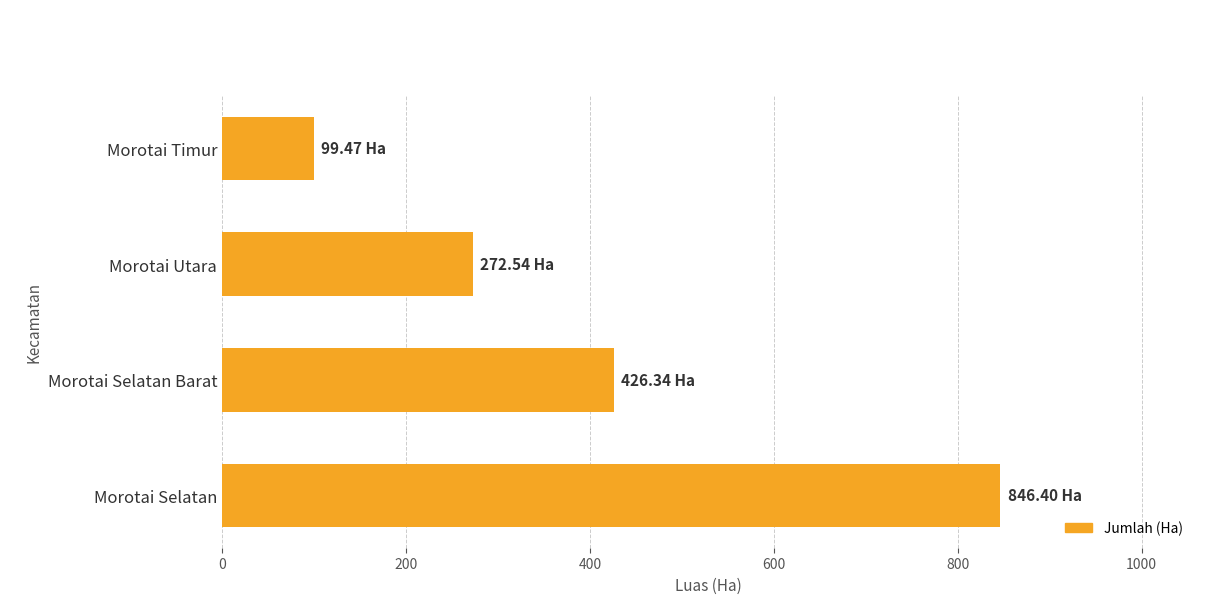

At which category does the chart reach its minimum across all series?

Morotai Timur